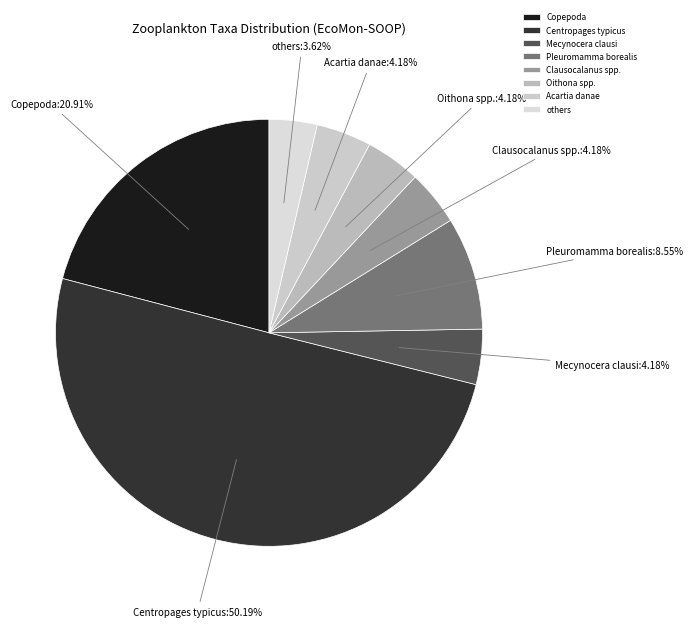

Approximately how many times larger is the value at Copepoda compared to others?

5.8